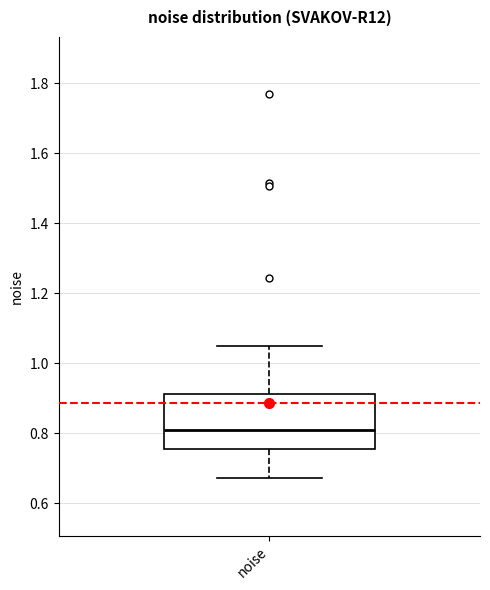

Transcribe this box plot: give where the median line is, the range the box spans, and where the two whiskers end, as read against the y-axis. The values are not printed on the chart, so give them approximately, as read against the axis.

median 0.80, box 0.76 to 0.92, whiskers 0.68 to 1.04